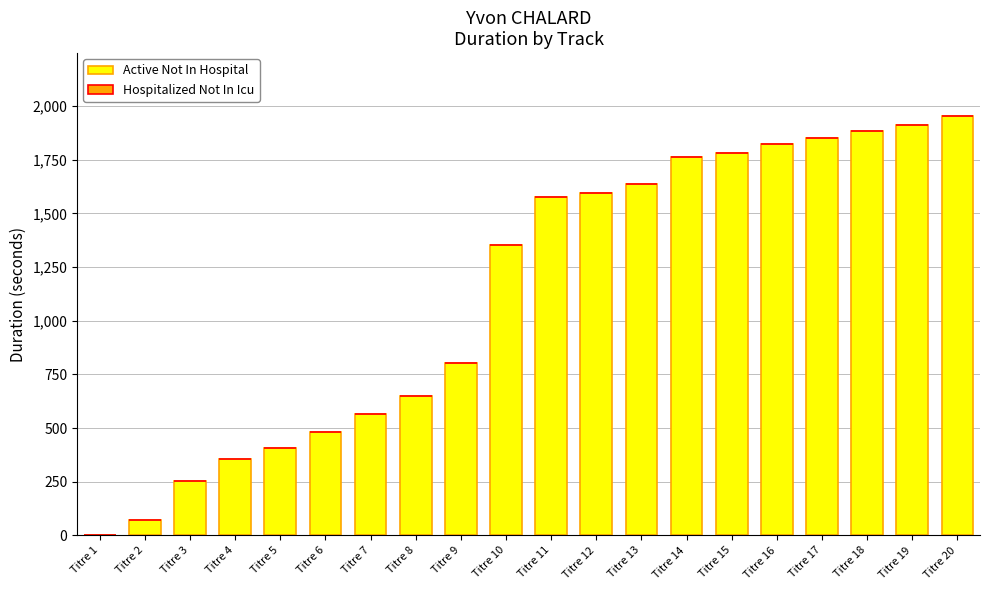

The value at Titre 3 is 252. True or false?

True